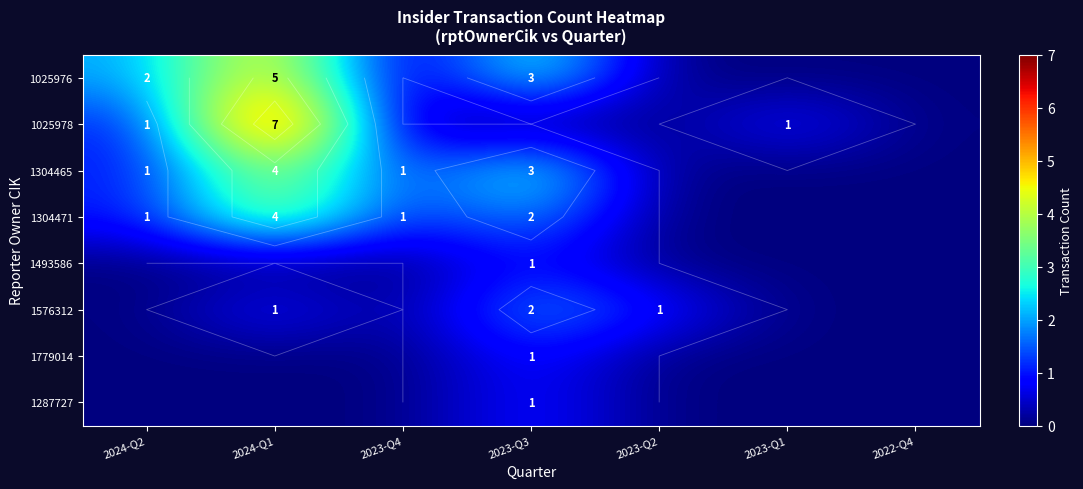

What is the total value across all series at 2023-Q1?

1